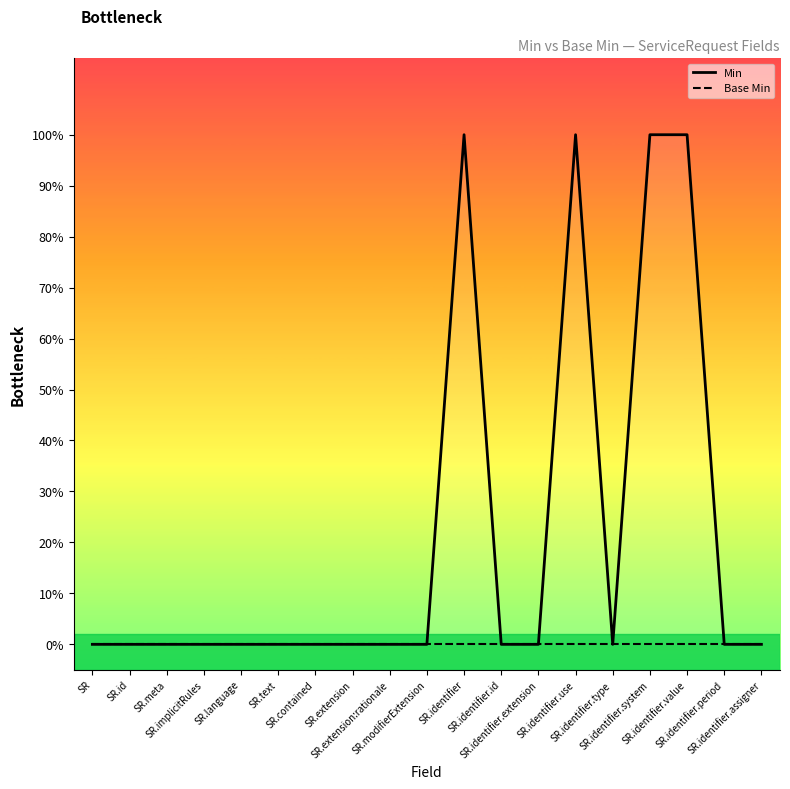

How many data points does each series have?

19